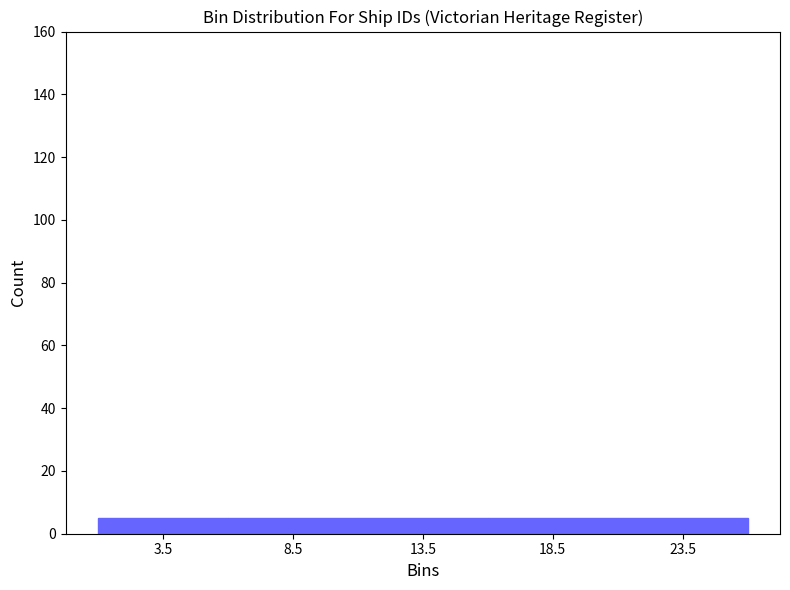

Reading left to right, list every bar in this chart as the range it spans on the x-axis followed by its height. The values are not printed on the chart, so give them approximately, as read against the axis.

1 to 6: 6
6 to 11: 6
11 to 16: 6
16 to 21: 6
21 to 26: 6